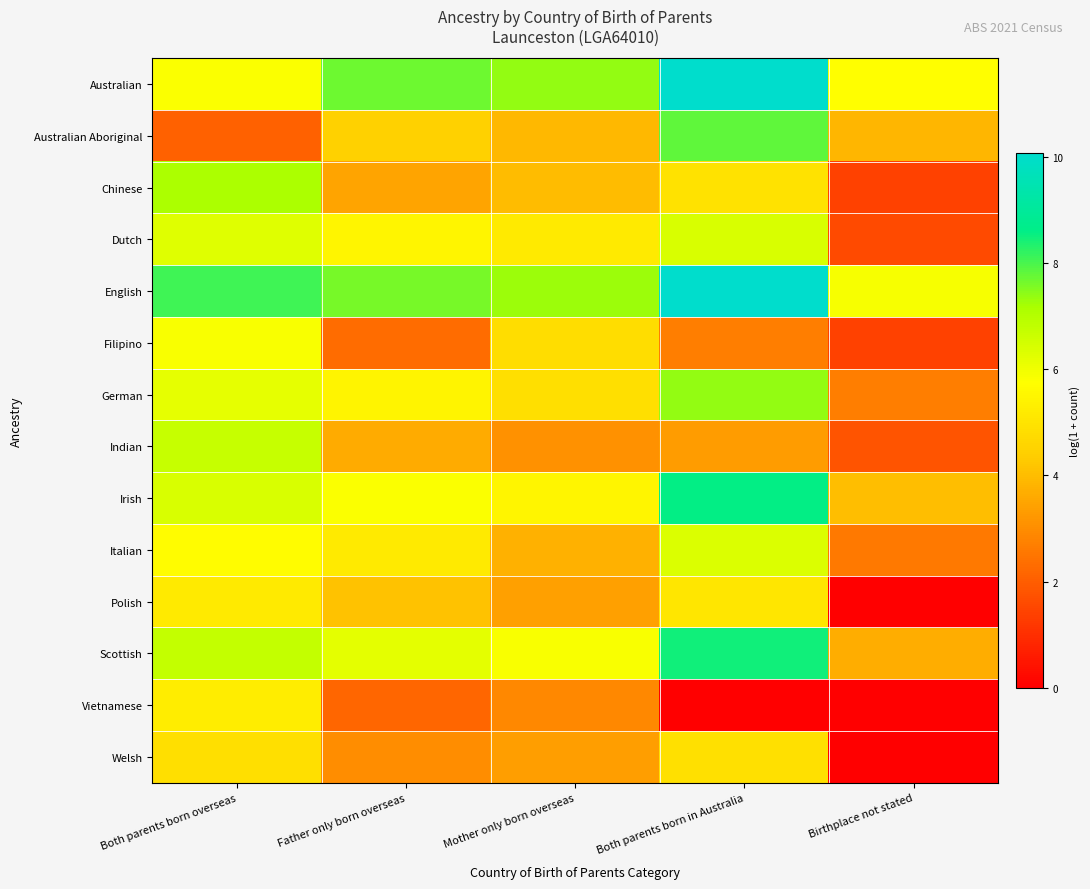

Reading left to right, list all the values displayed in this chart.

Australian: Both parents born overseas=5.8	Father only born overseas=7.7	Mother only born overseas=7.4	Both parents born in Australia=10.1	Birthplace not stated=5.7
Australian Aboriginal: Both parents born overseas=2.1	Father only born overseas=4.5	Mother only born overseas=3.9	Both parents born in Australia=7.8	Birthplace not stated=3.9
Chinese: Both parents born overseas=7.1	Father only born overseas=3.5	Mother only born overseas=4.0	Both parents born in Australia=4.9	Birthplace not stated=1.4
Dutch: Both parents born overseas=6.3	Father only born overseas=5.5	Mother only born overseas=5.2	Both parents born in Australia=6.4	Birthplace not stated=1.6
English: Both parents born overseas=8.1	Father only born overseas=7.6	Mother only born overseas=7.3	Both parents born in Australia=10.0	Birthplace not stated=5.9
Filipino: Both parents born overseas=5.9	Father only born overseas=2.3	Mother only born overseas=4.8	Both parents born in Australia=2.7	Birthplace not stated=1.4
German: Both parents born overseas=6.2	Father only born overseas=5.4	Mother only born overseas=4.9	Both parents born in Australia=7.4	Birthplace not stated=2.7
Indian: Both parents born overseas=6.7	Father only born overseas=3.6	Mother only born overseas=3.1	Both parents born in Australia=3.3	Birthplace not stated=1.8
Irish: Both parents born overseas=6.4	Father only born overseas=5.8	Mother only born overseas=5.5	Both parents born in Australia=8.6	Birthplace not stated=4.0
Italian: Both parents born overseas=5.7	Father only born overseas=5.2	Mother only born overseas=3.8	Both parents born in Australia=6.4	Birthplace not stated=2.6
Polish: Both parents born overseas=5.2	Father only born overseas=4.1	Mother only born overseas=3.4	Both parents born in Australia=5.1	Birthplace not stated=0.0
Scottish: Both parents born overseas=6.7	Father only born overseas=6.2	Mother only born overseas=5.9	Both parents born in Australia=8.5	Birthplace not stated=3.7
Vietnamese: Both parents born overseas=5.2	Father only born overseas=2.2	Mother only born overseas=2.9	Both parents born in Australia=0.0	Birthplace not stated=0.0
Welsh: Both parents born overseas=4.9	Father only born overseas=3.0	Mother only born overseas=3.4	Both parents born in Australia=4.9	Birthplace not stated=0.0